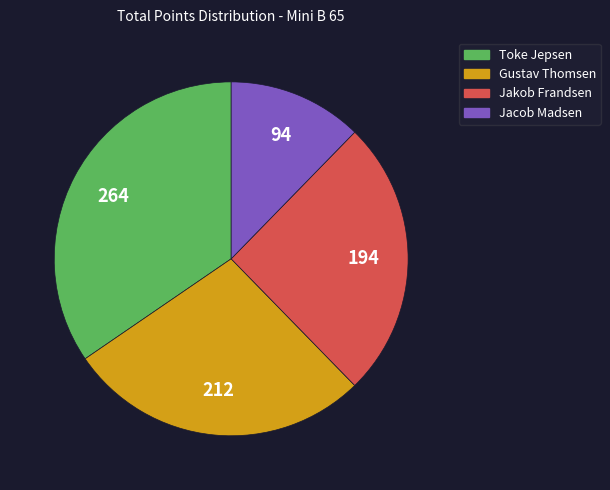

Do Jacob Madsen and Gustav Thomsen together represent more than half of the pie?

No